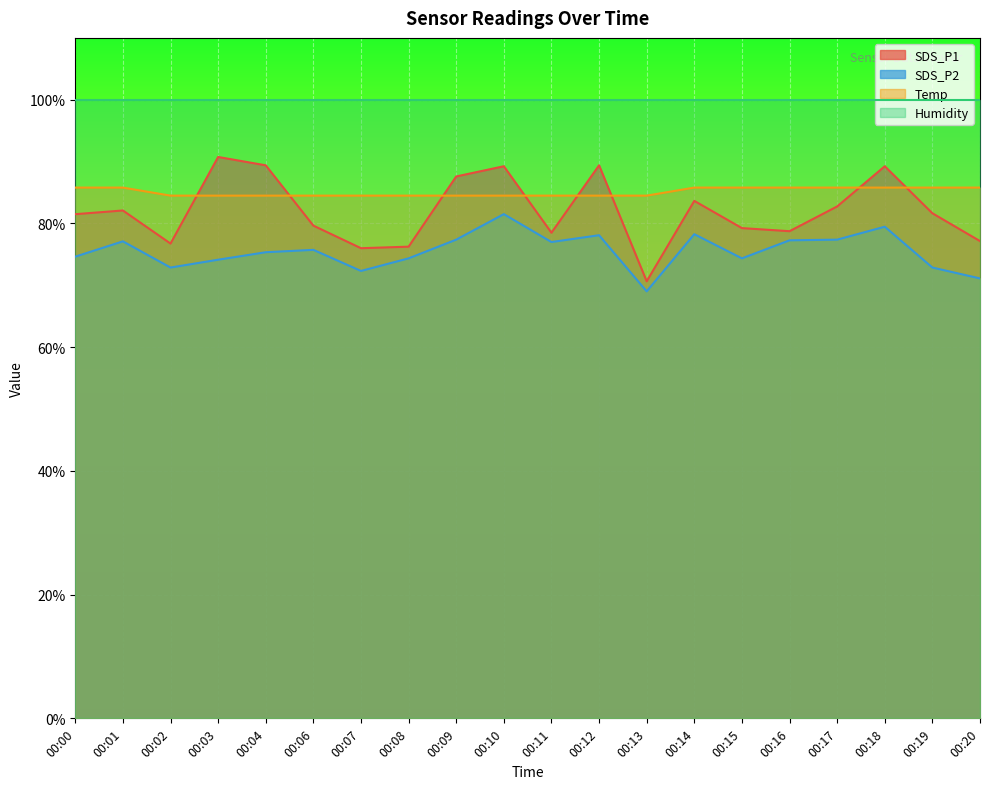

The Temp series shows 85.8 at 00:19. True or false?

True